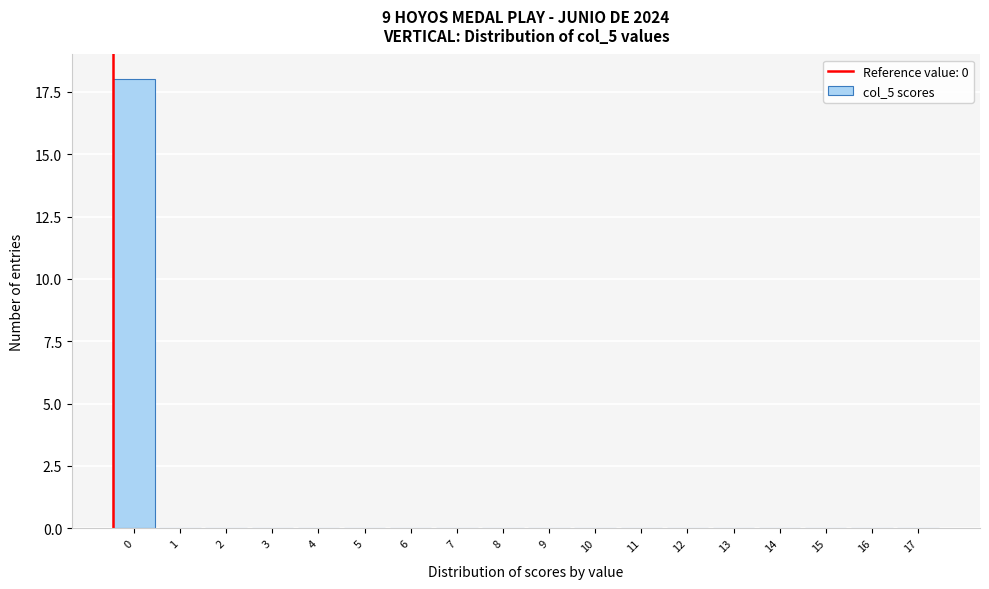

Reading left to right, what are all the values shown in this chart?

0=18	1=0	2=0	3=0	4=0	5=0	6=0	7=0	8=0	9=0	10=0	11=0	12=0	13=0	14=0	15=0	16=0	17=0